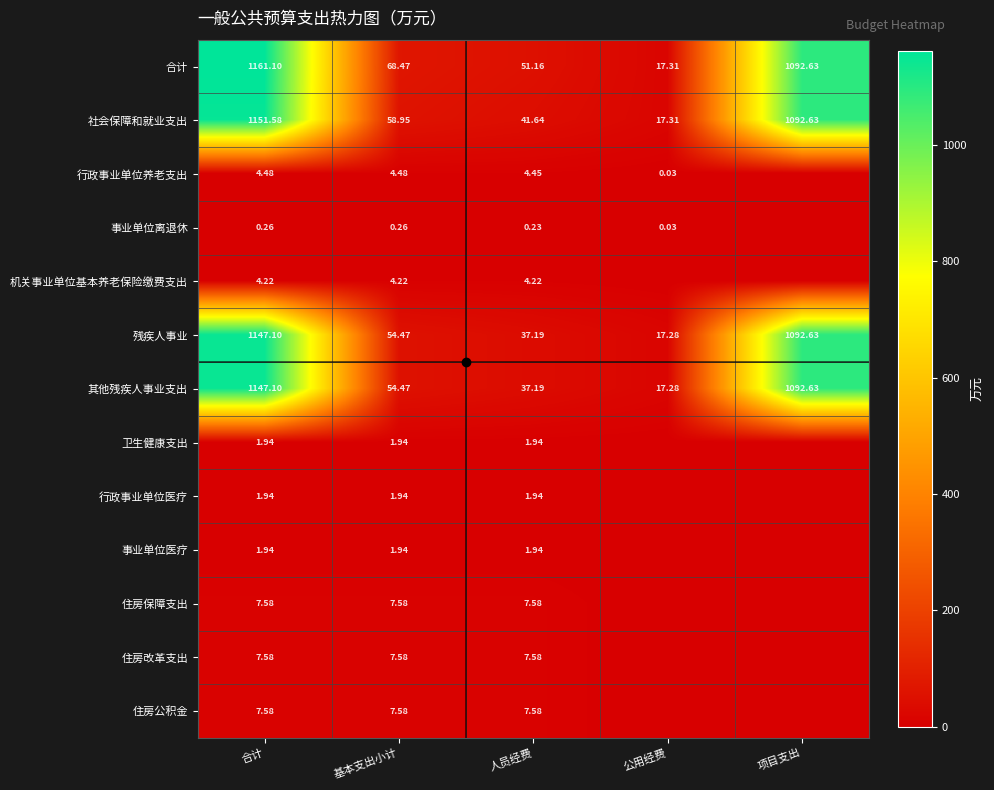

At which category does the chart reach its minimum across all series?

项目支出